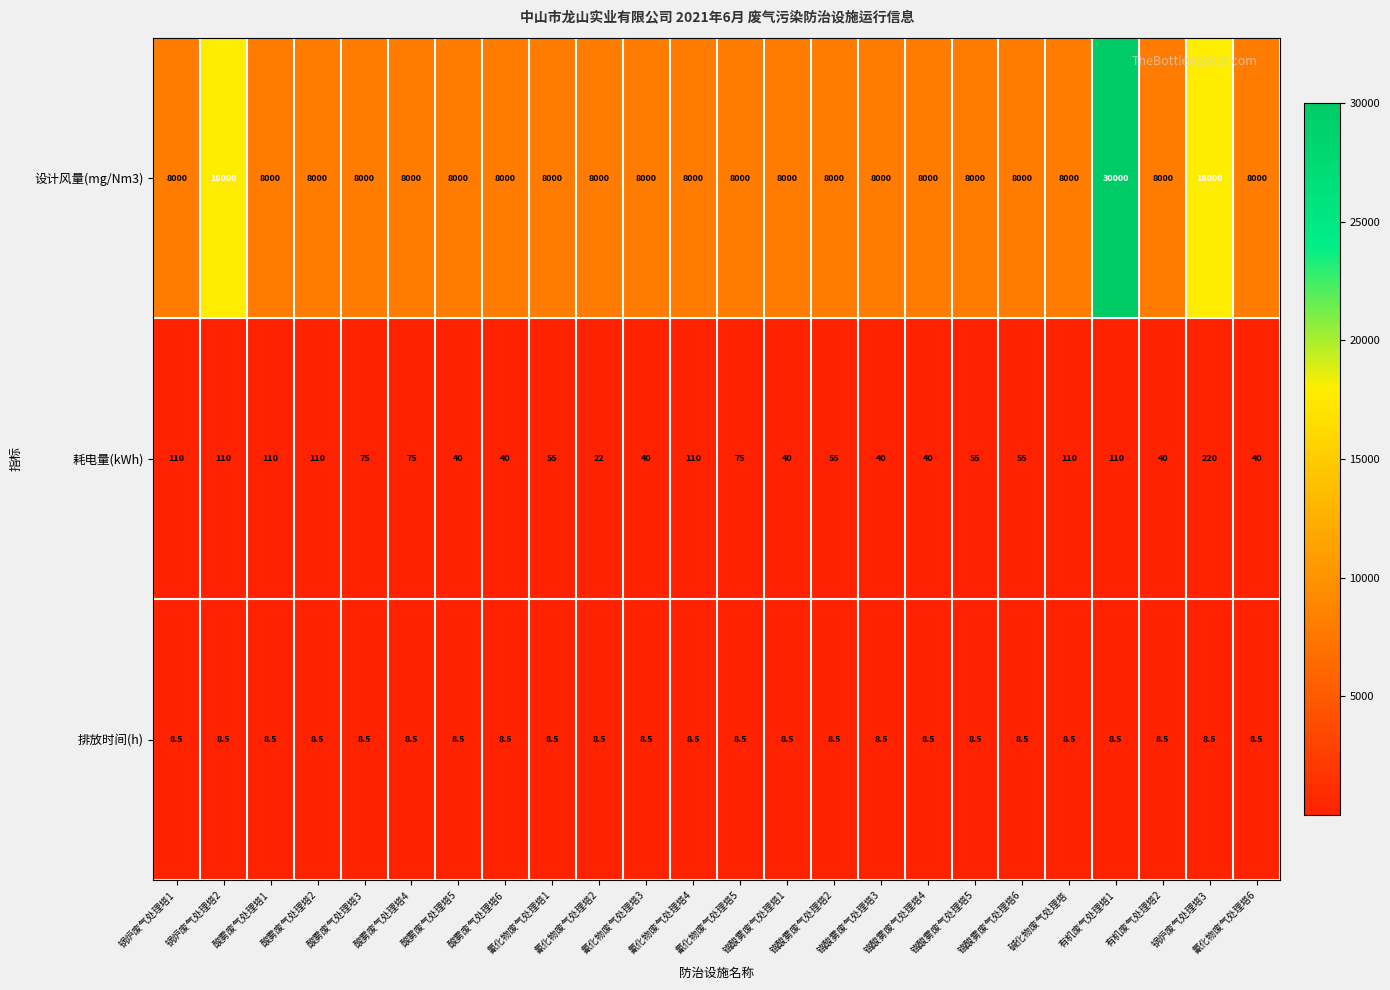

What is the sum of the 排放时间(h) values at 锅炉废气处理塔3 and 碱化物废气处理塔?

17.0